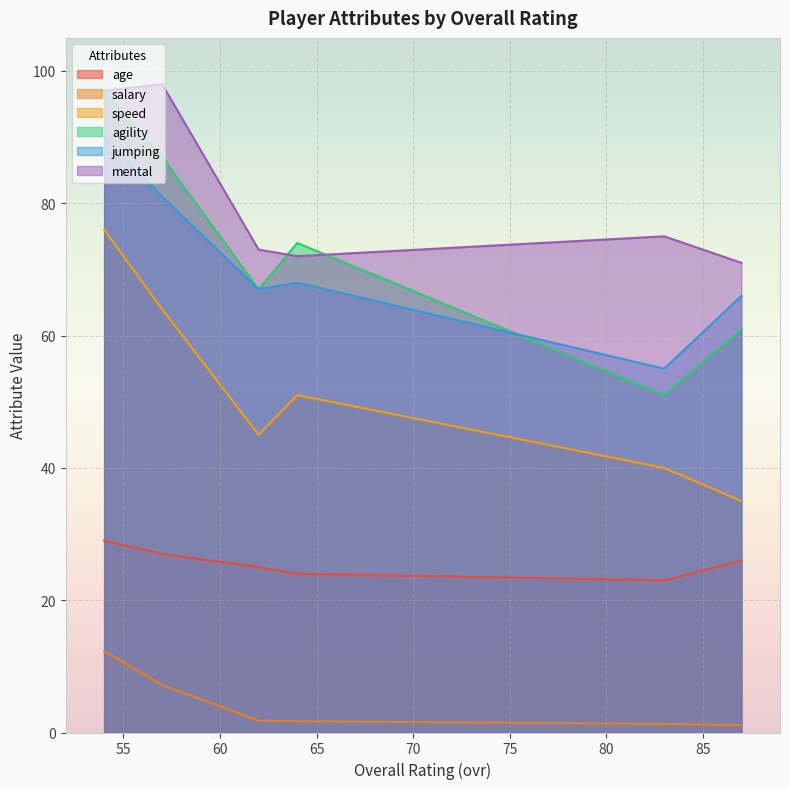

Reading left to right, what are all the values shown in this chart?

age: 54=29.0	57=27.0	62=25.0	64=24.0	83=23.0	87=26.0
salary: 54=12.3	57=7.2	62=1.8	64=1.7	83=1.3	87=1.1
speed: 54=76.0	57=64.0	62=45.0	64=51.0	83=40.0	87=35.0
agility: 54=97.0	57=87.0	62=67.0	64=74.0	83=51.0	87=61.0
jumping: 54=90.0	57=81.0	62=67.0	64=68.0	83=55.0	87=66.0
mental: 54=97.0	57=98.0	62=73.0	64=72.0	83=75.0	87=71.0